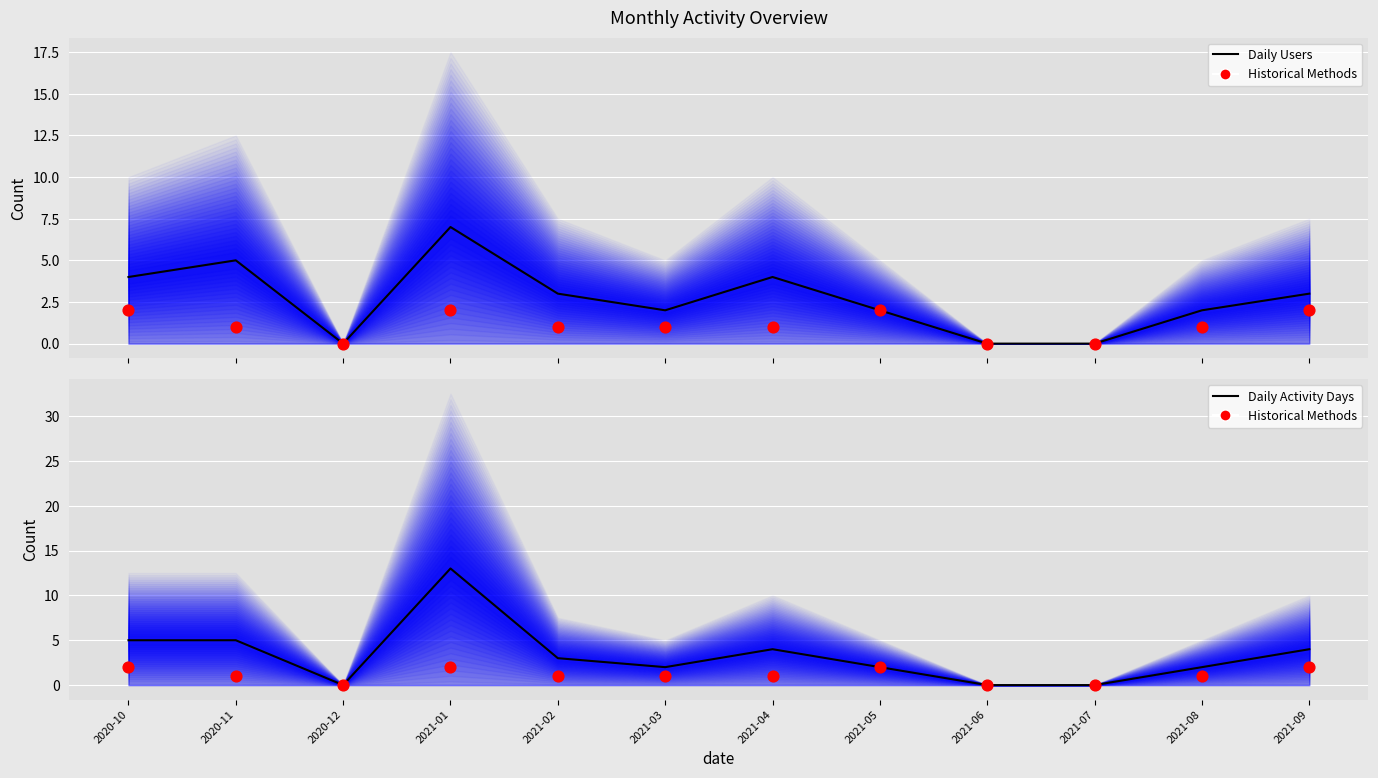

Which series reaches the minimum Y coordinate?

Daily Users